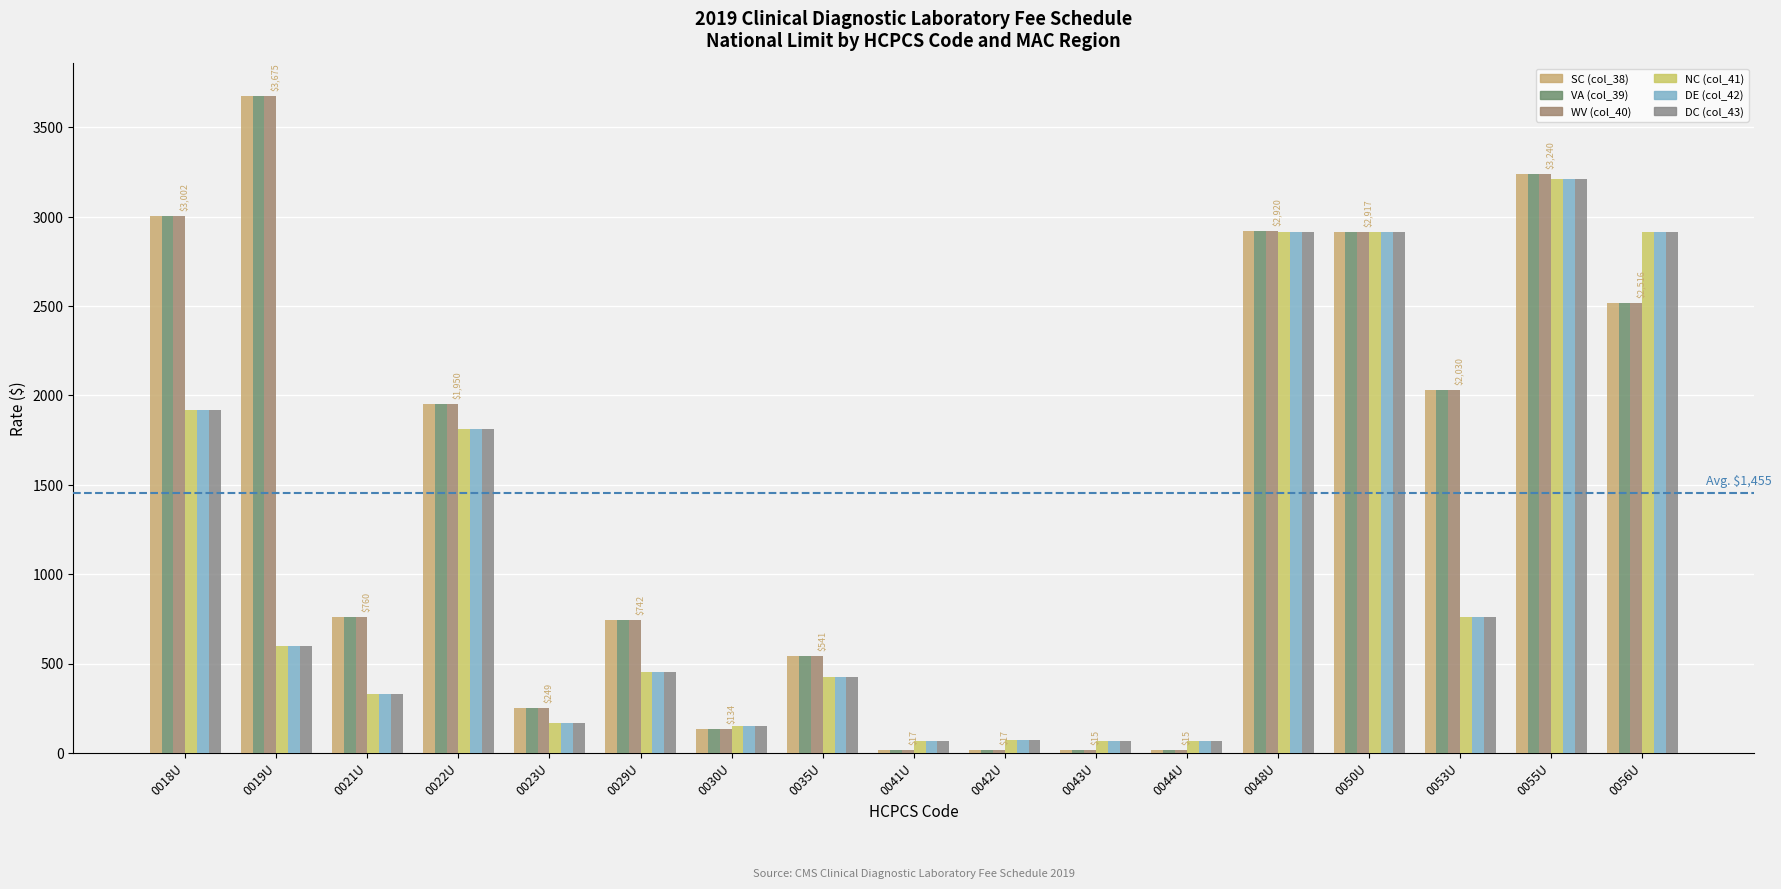

What is the label of the 3rd bar from the left?

0021U